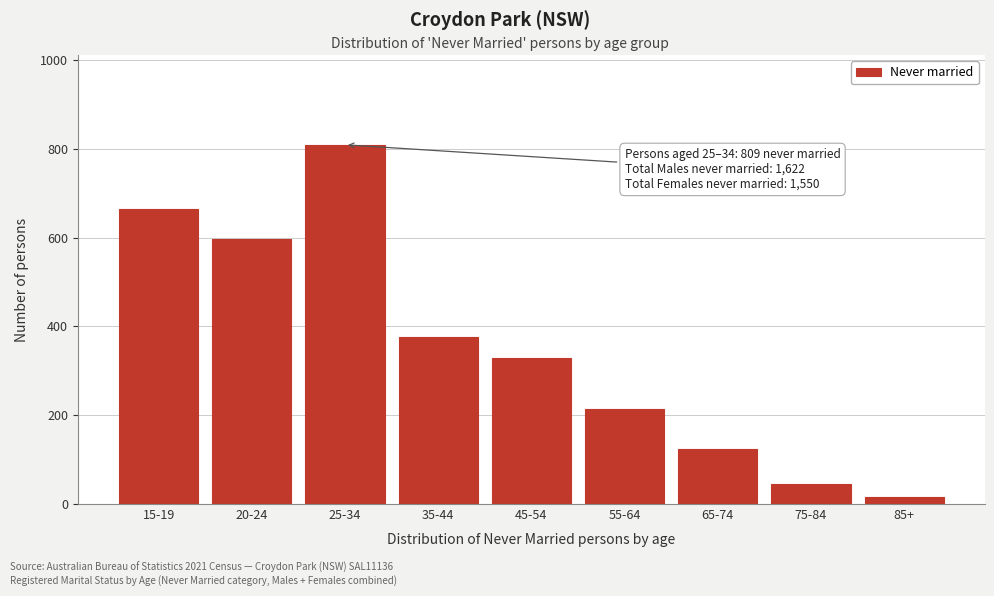

Reading right to left, what are all the values shown in this chart?

85+=16	75-84=45	65-74=123	55-64=214	45-54=329	35-44=376	25-34=809	20-24=596	15-19=664